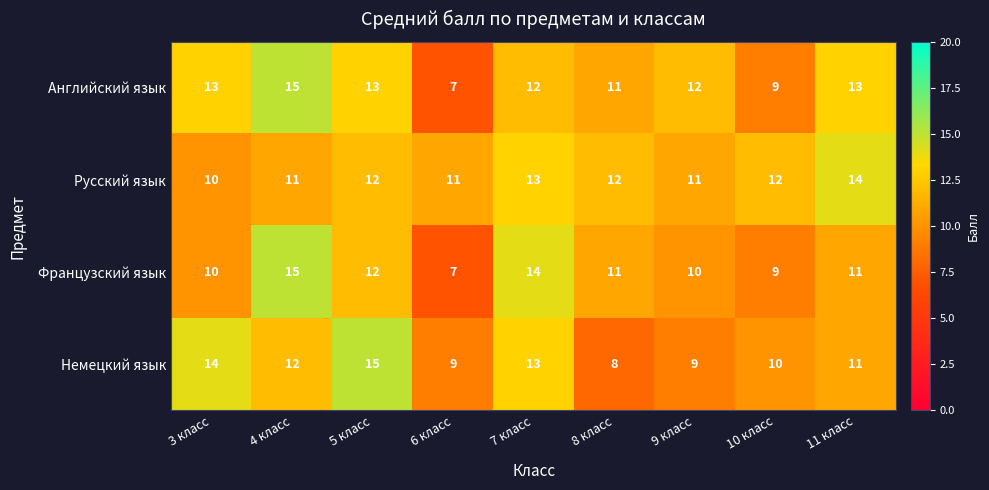

The Французский язык series shows 10 at 9 класс. True or false?

True